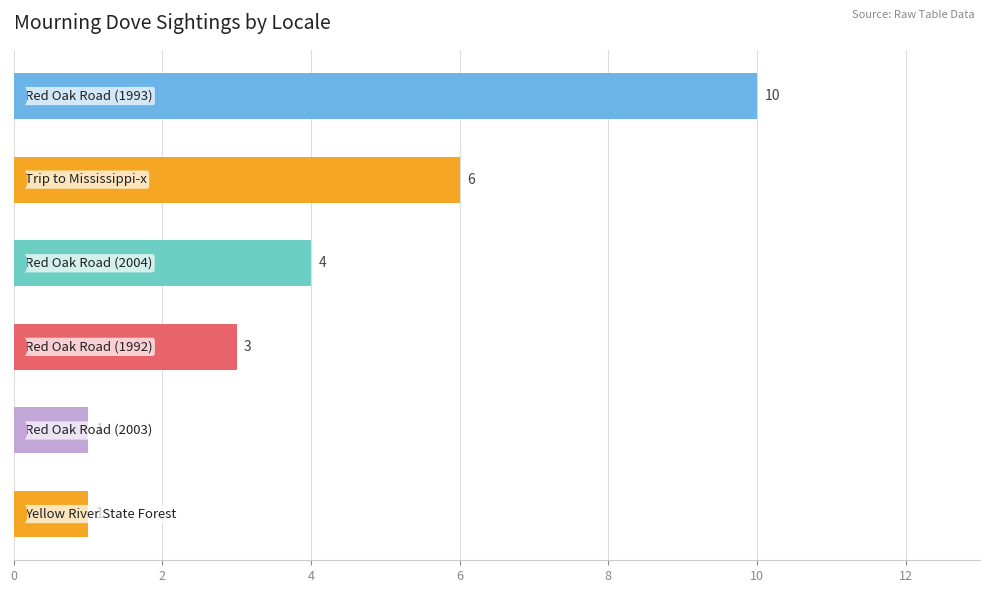

What is the greatest value displayed?

10